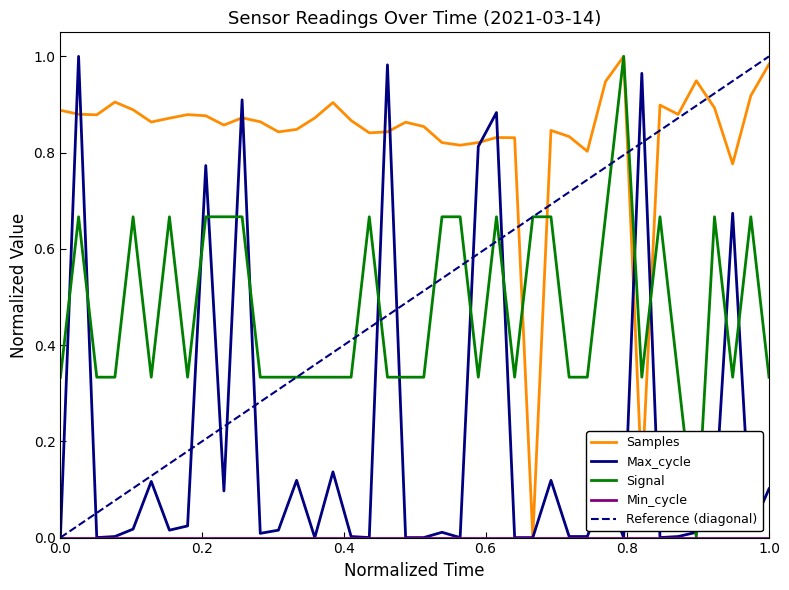

What is the sum of the Signal values at 00:31 and 00:23?

1.0